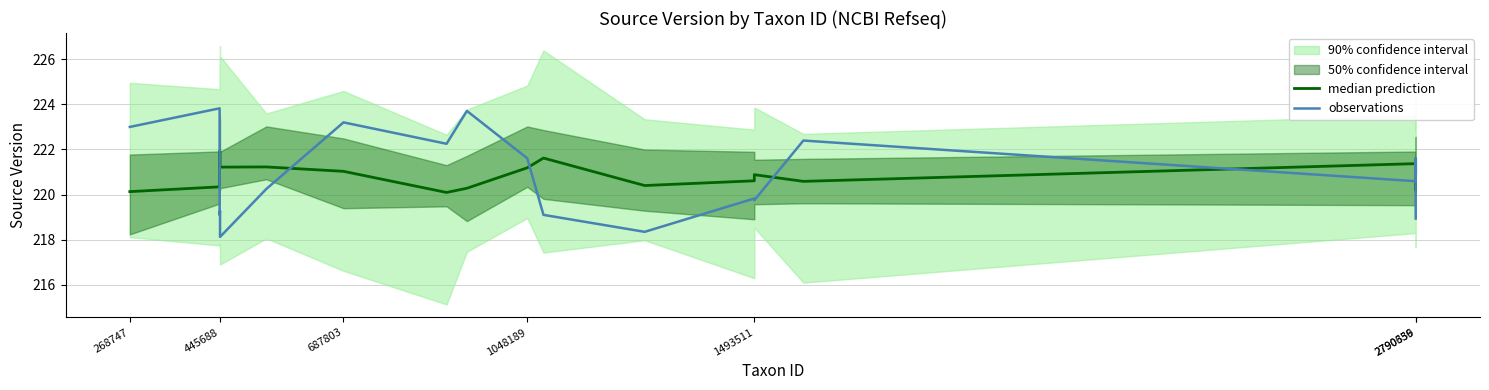

Rank the series by their average value, from lowest to highest.

observations, median prediction